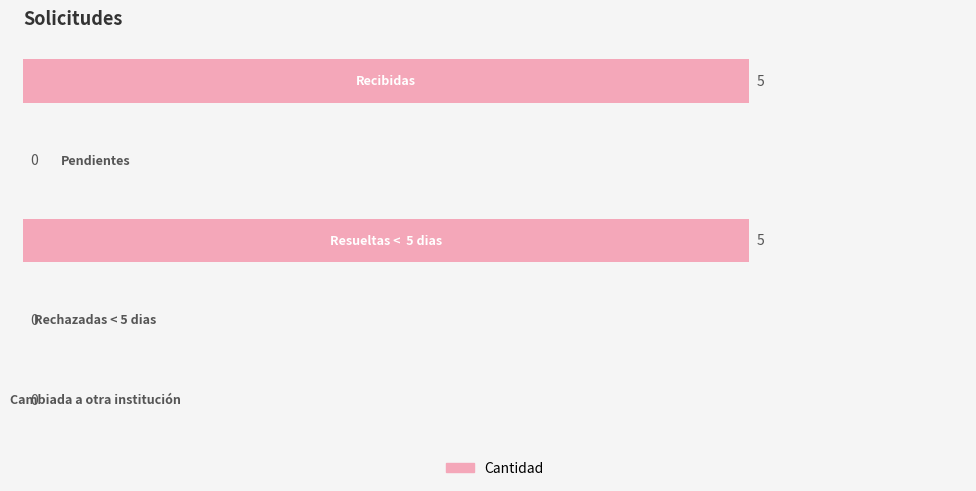

What is the greatest value displayed?

5